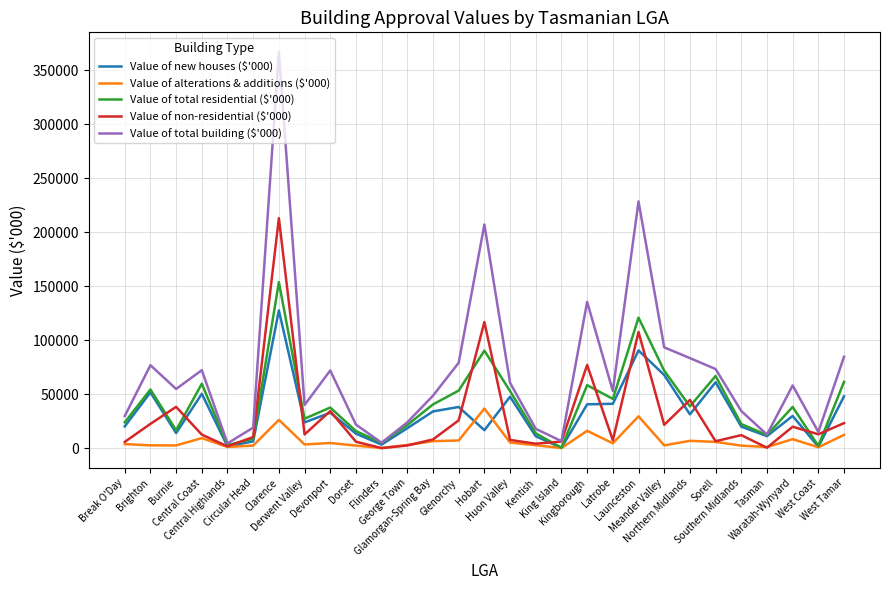

How many lines are shown in the chart?

5